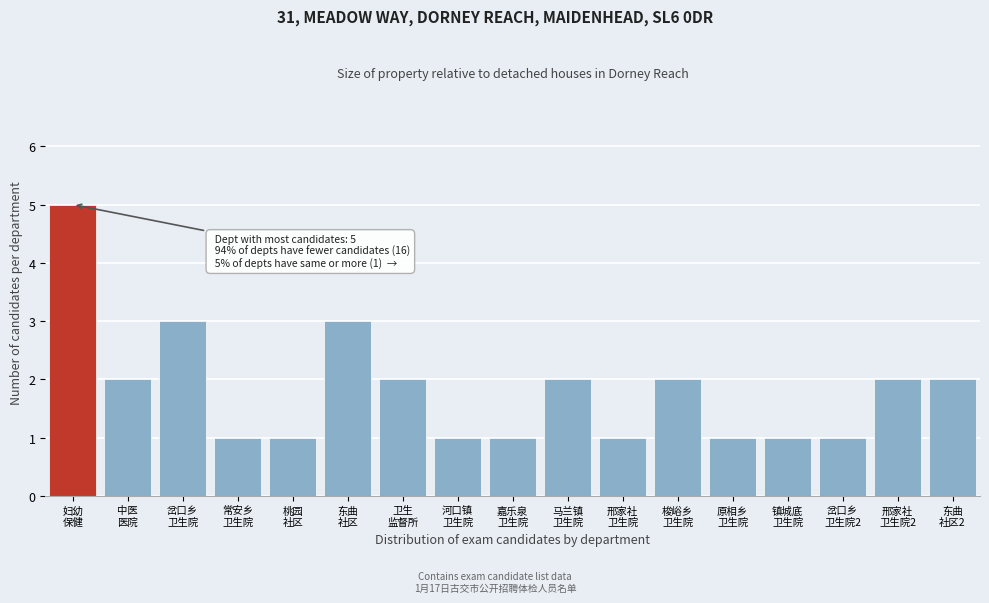

Reading left to right, transcribe all the data shown in this chart.

5	2	3	1	1	3	2	1	1	2	1	2	1	1	1	2	2